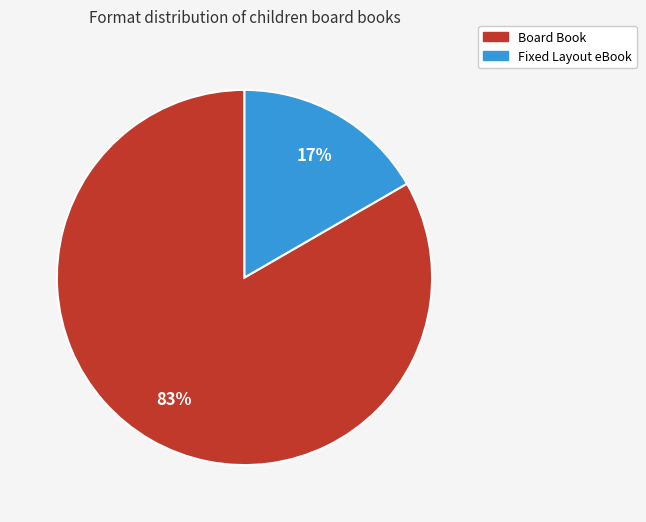

Which slice is the largest?

Board Book